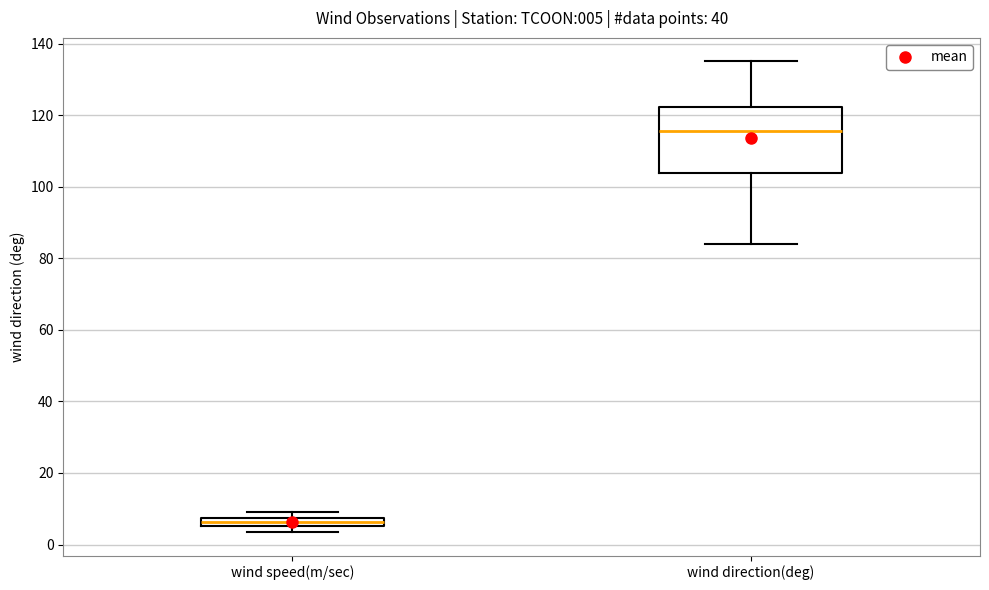

Which box's median line is the highest?

wind direction(deg)